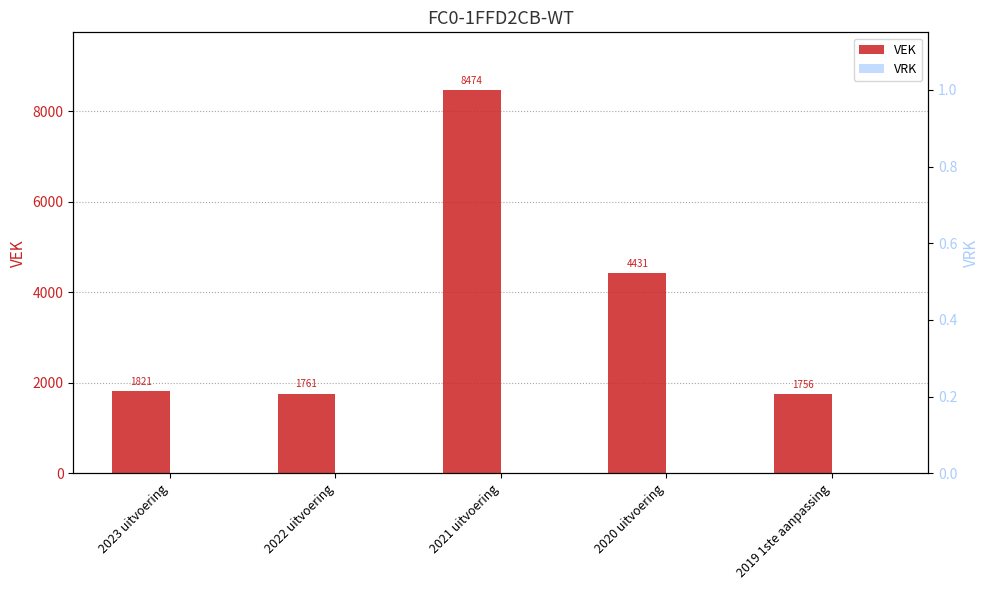

Is the value of VEK at 2021 uitvoering greater than the value of VRK at 2020 uitvoering?

Yes